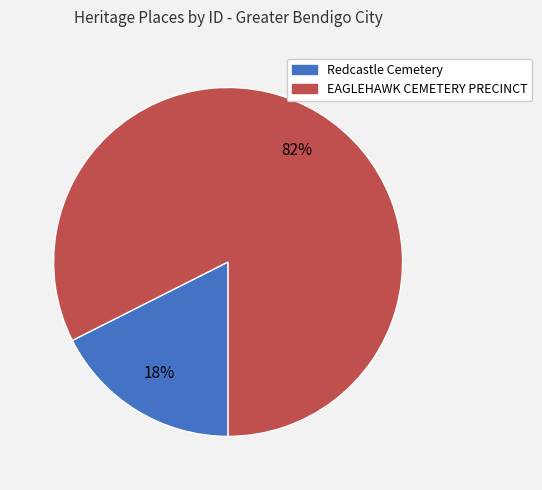

Is Redcastle Cemetery the majority of the pie?

No